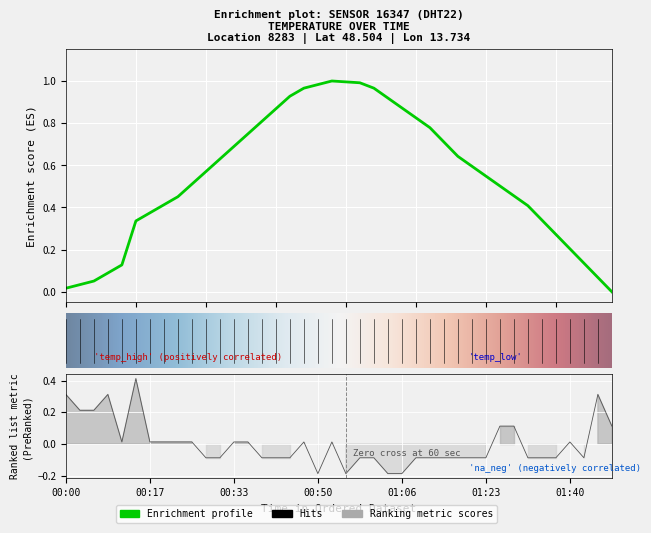

What is the difference between the maximum and minimum values?

0.6